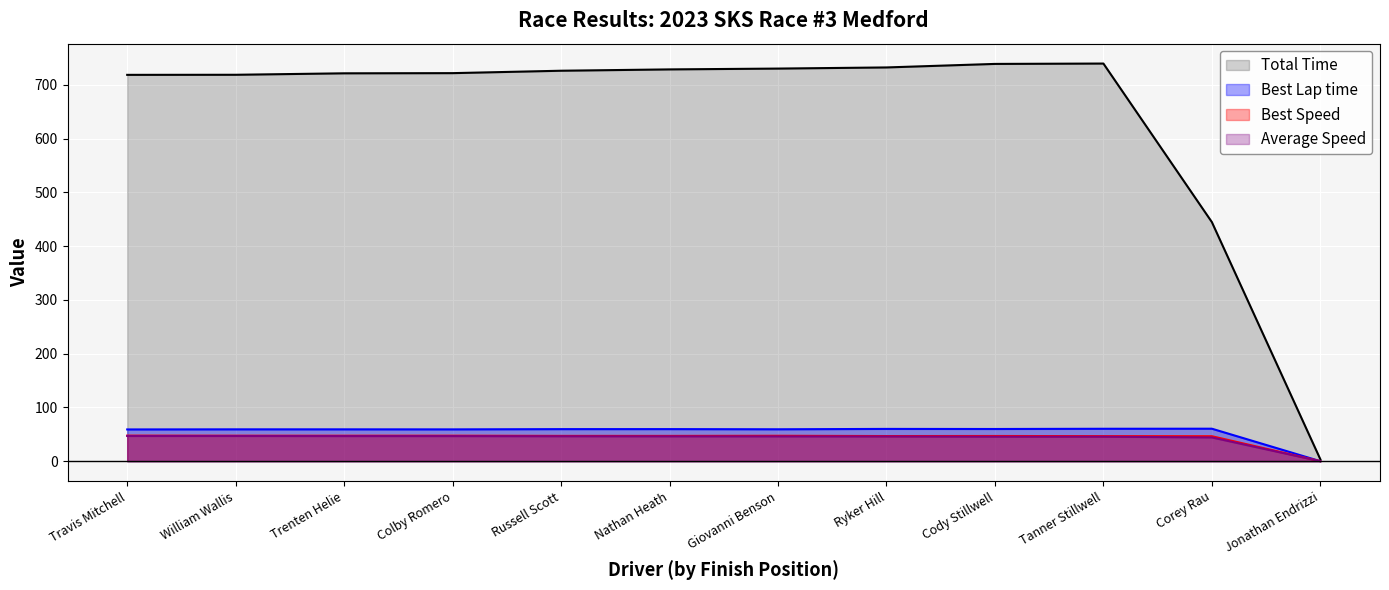

The Best Speed series shows 11.4 at William Wallis. True or false?

False